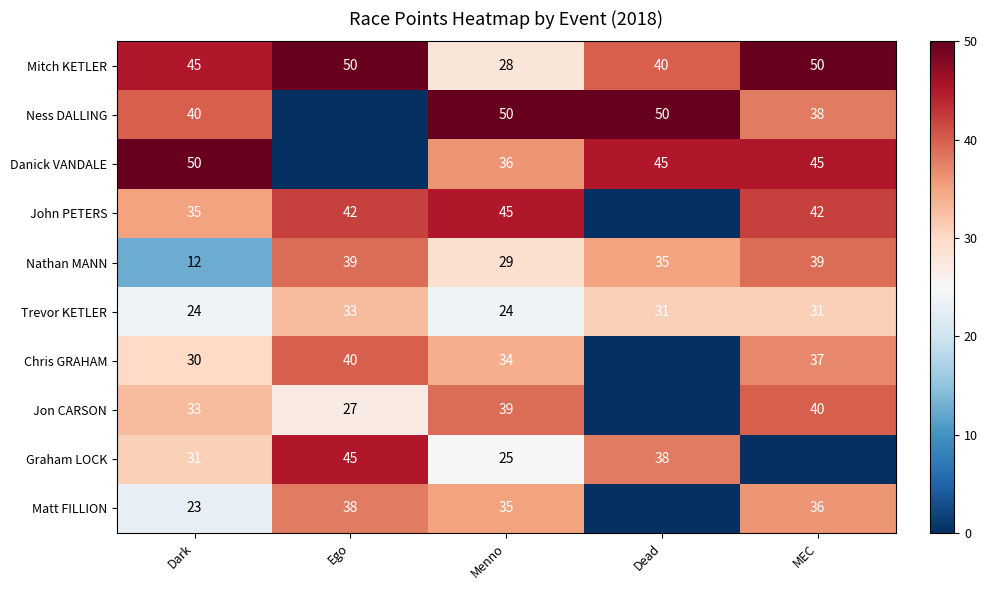

What value does the Trevor KETLER series have at Dead?

31